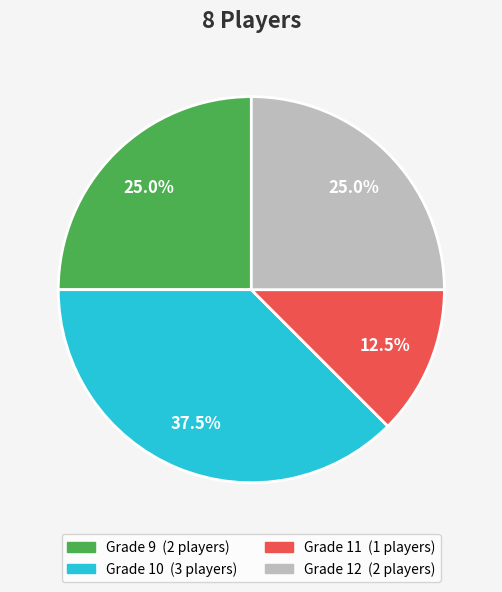

Is there a majority slice in this chart?

No